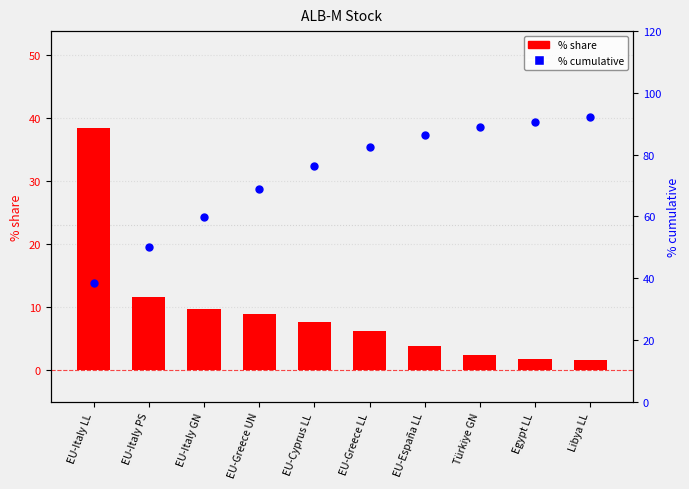

At which category is the sum across all series the highest?

Libya LL